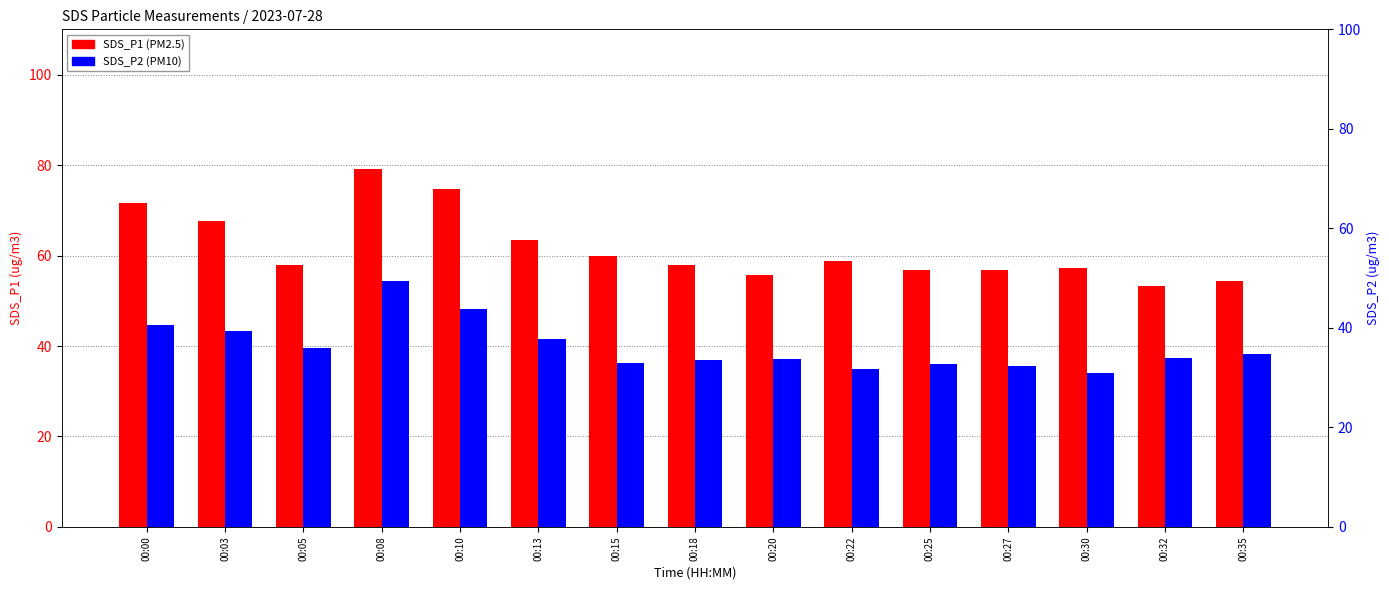

At how many categories does at least one series exceed 76?

1